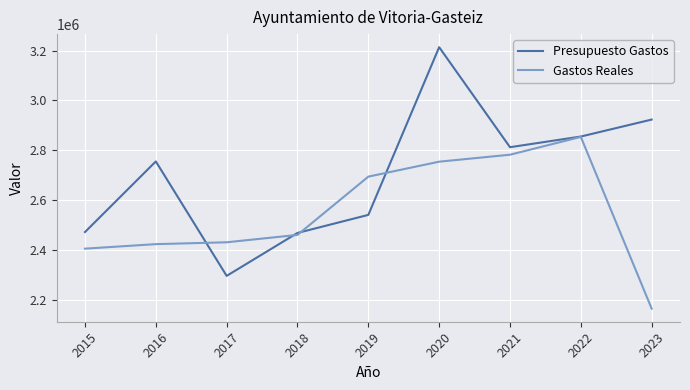

At 2023, list the series in order from largest to smallest.

Presupuesto Gastos, Gastos Reales